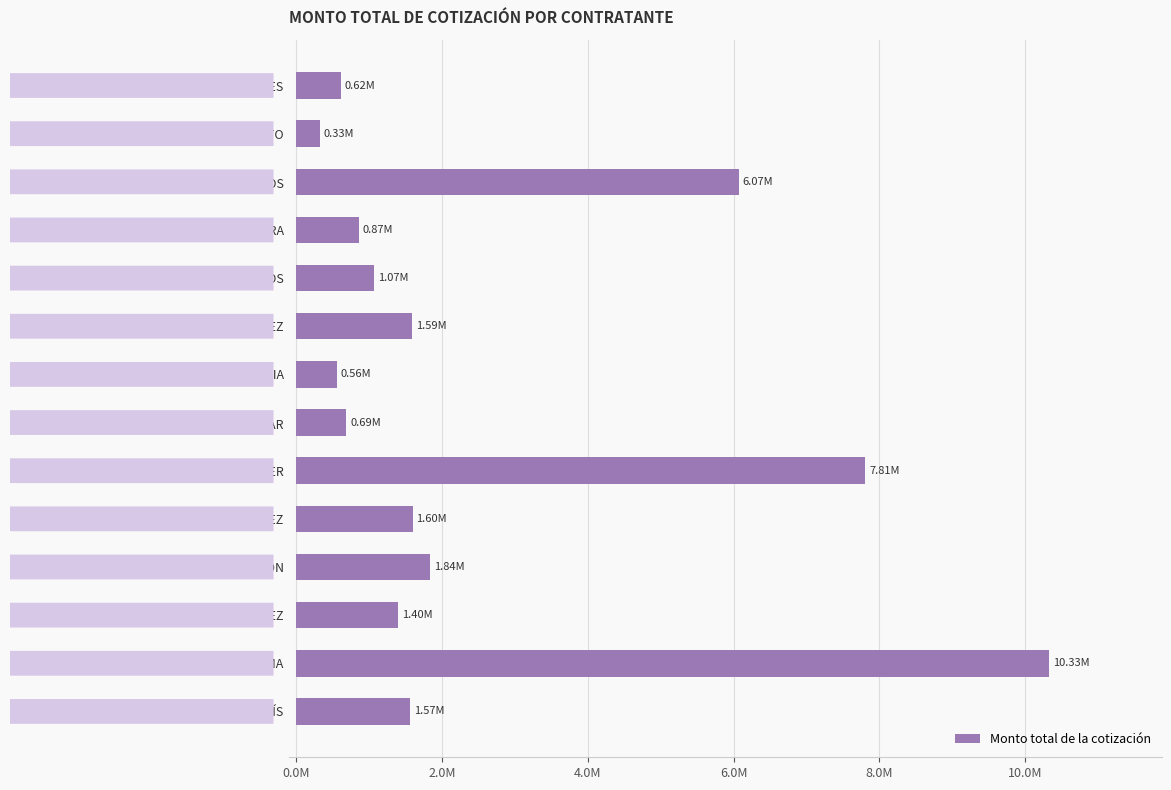

At which category does the chart reach its peak across all series?

PROYECTOS Y CONSTRUCCIONES AREMA